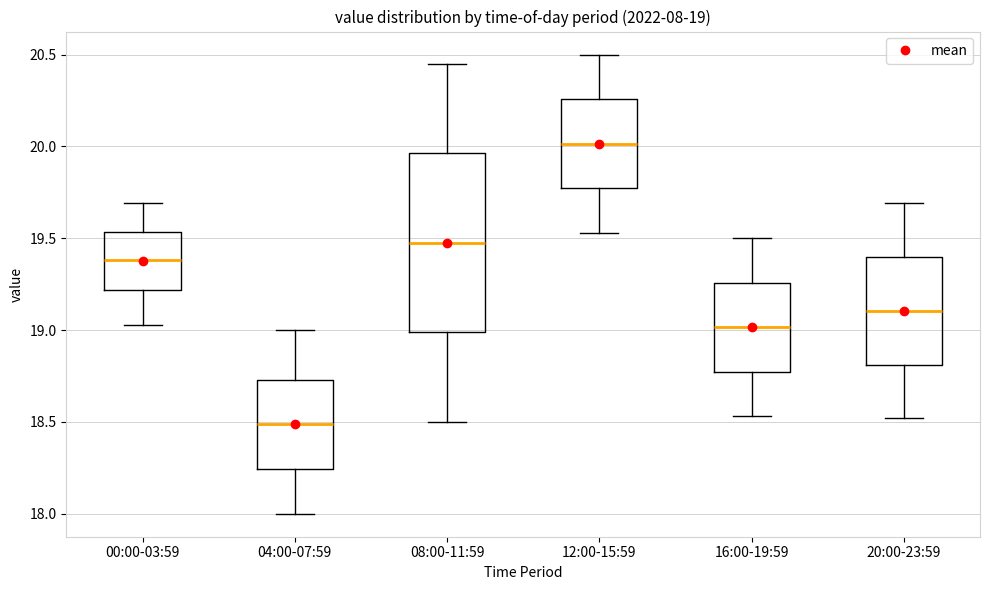

Which box has the highest median line?

12:00-15:59